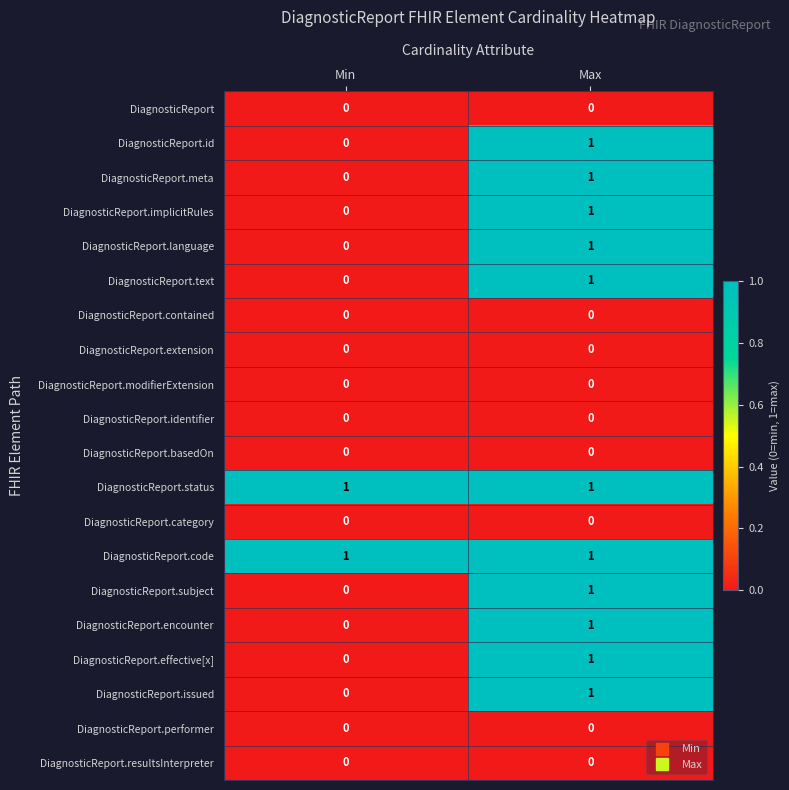

Which category has the highest value in the DiagnosticReport.text series?

Max